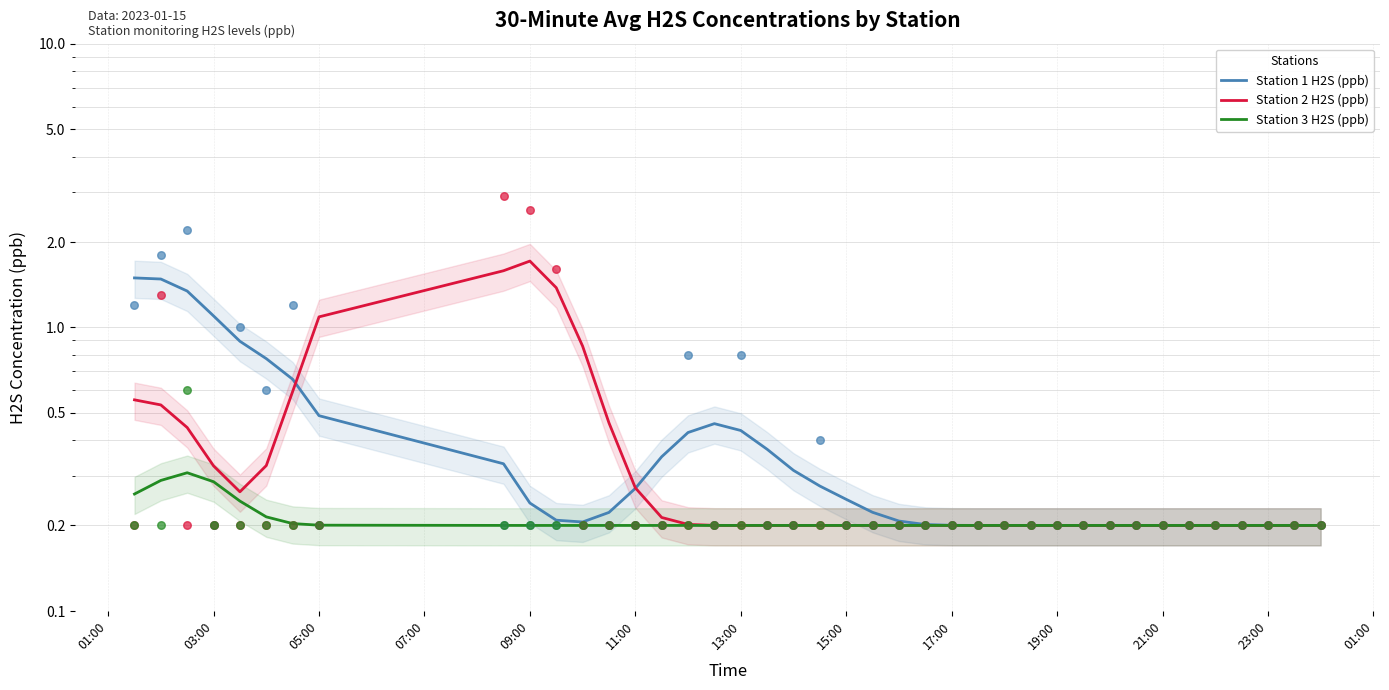

What are all the series names shown in the legend?

Station 1 H2S (ppb), Station 2 H2S (ppb), Station 3 H2S (ppb)